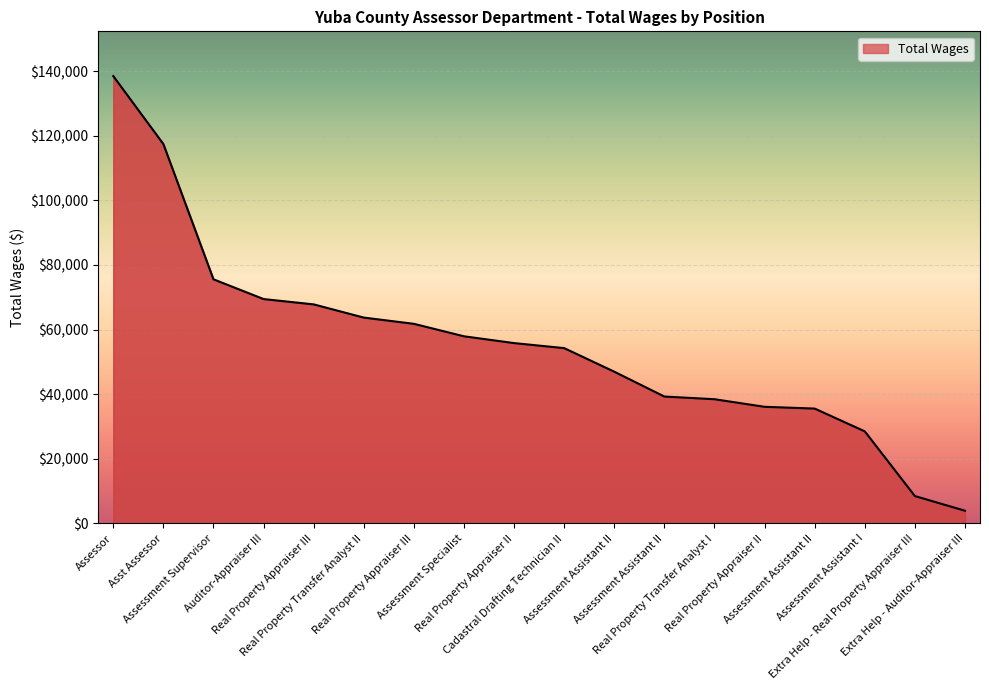

What is the approximate value at Assessment Assistant II, to the nearest 50?

46950